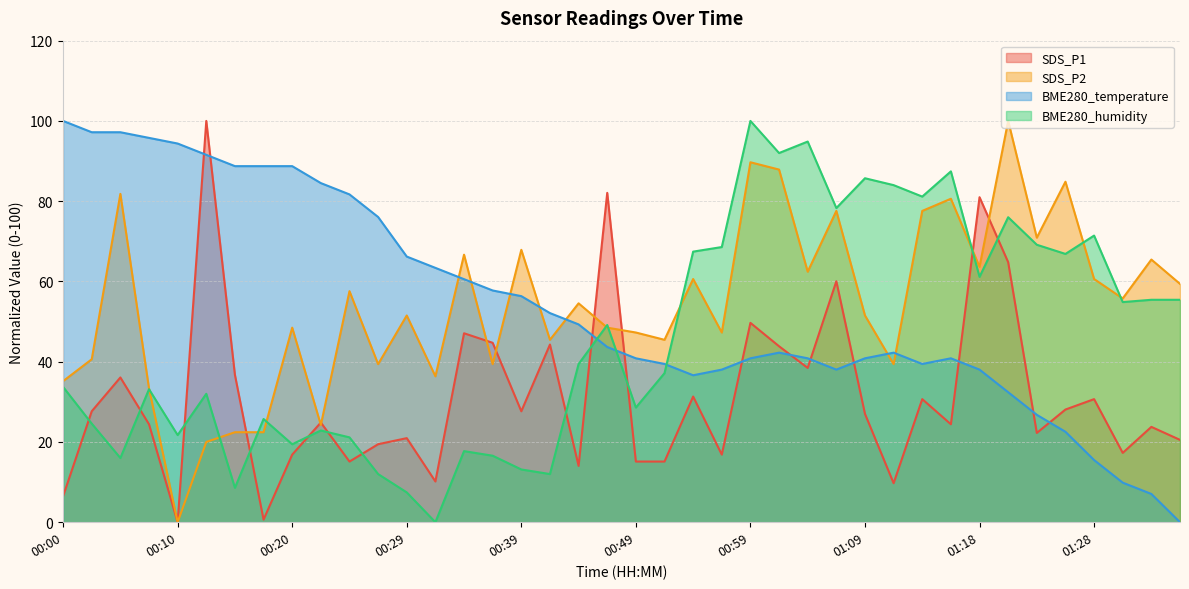

Is it true that BME280_temperature equals 94.4 at 00:10?

True